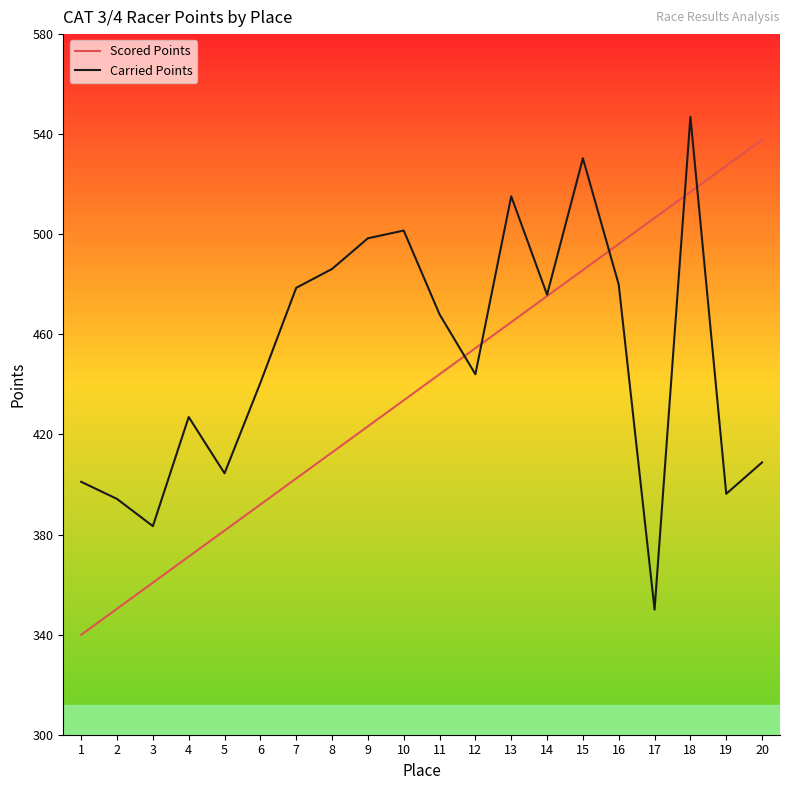

Rank the series at 10 from lowest to highest value.

Scored Points, Carried Points